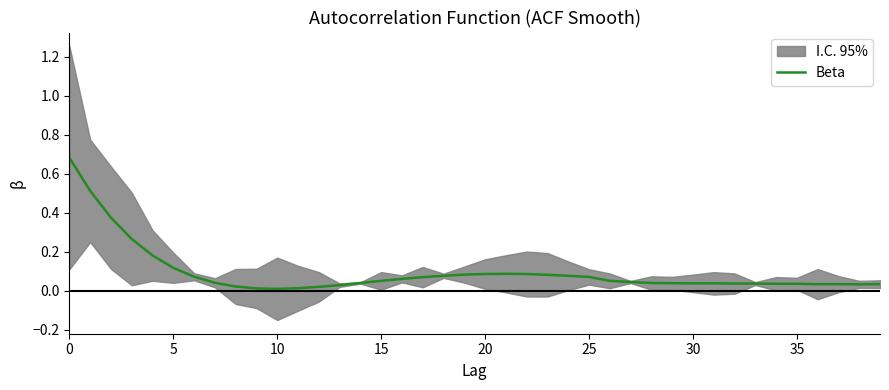

What is the label of the 12th point from the left?

11